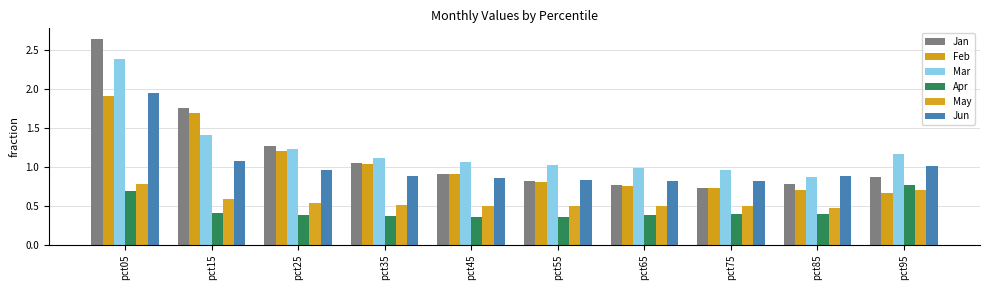

Count the number of data series in this chart.

6